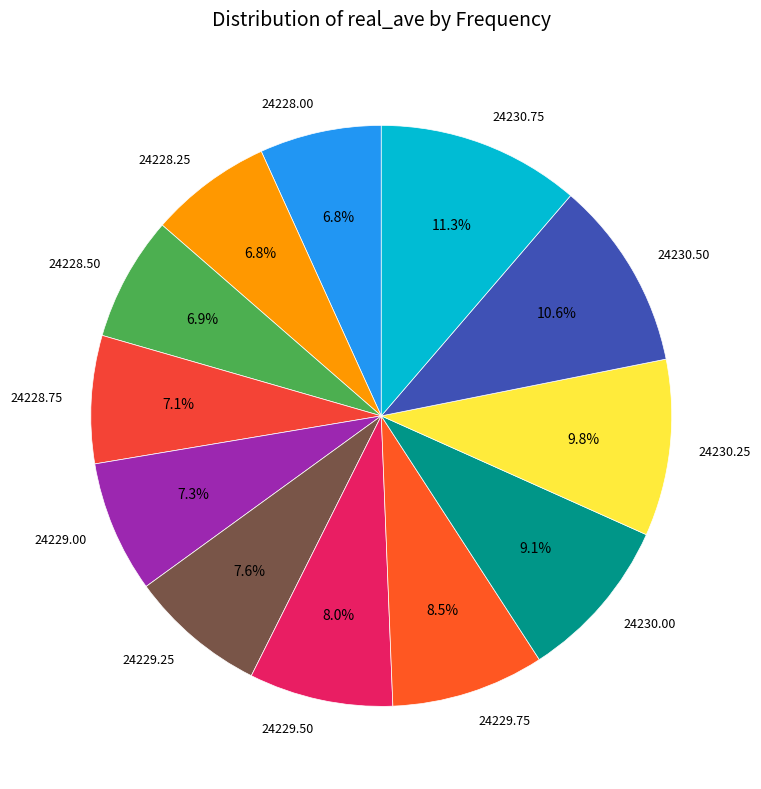

What portion of the pie excludes 24230.25?

90.2%